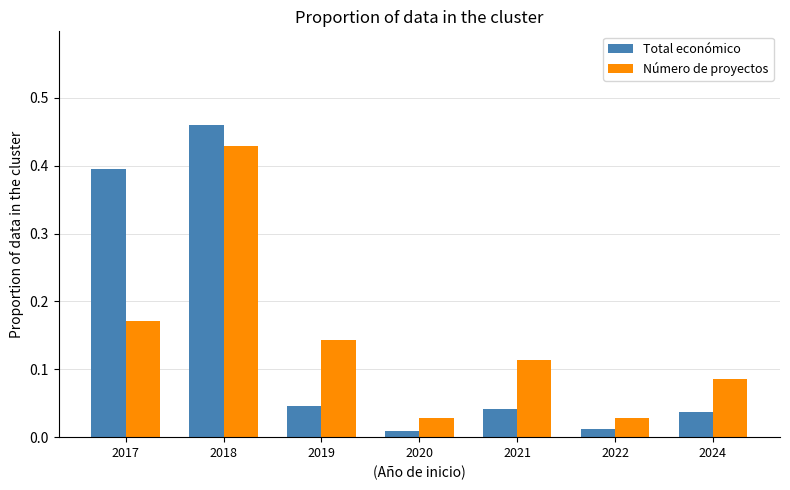

Rank the series at 2024 from highest to lowest value.

Número de proyectos, Total económico